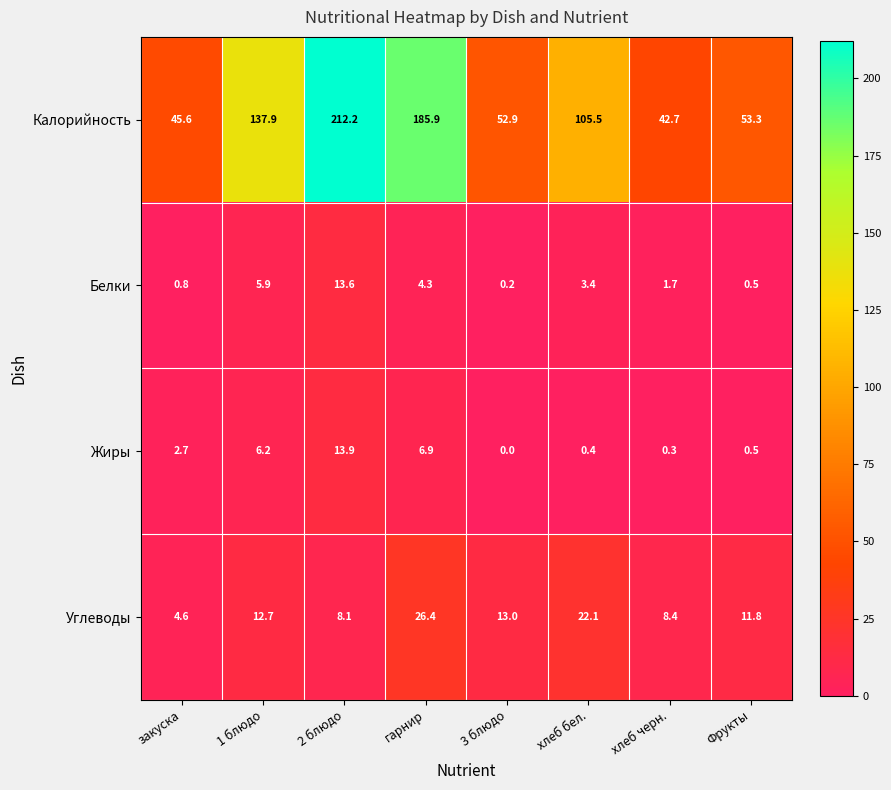

At which category does the chart reach its minimum across all series?

3 блюдо